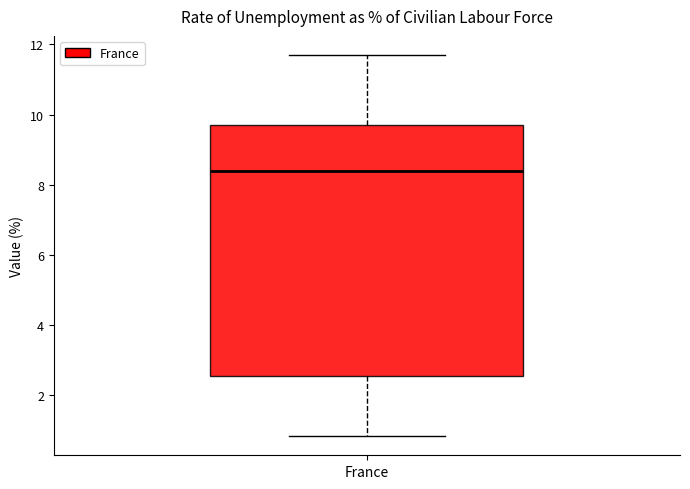

Read this box plot against the y-axis: the position of the median line, the range covered by the box, and the ends of both whiskers. The values are not printed on the chart, so give them approximately, as read against the axis.

median 8.4, box 2.6 to 9.8, whiskers 0.8 to 11.8